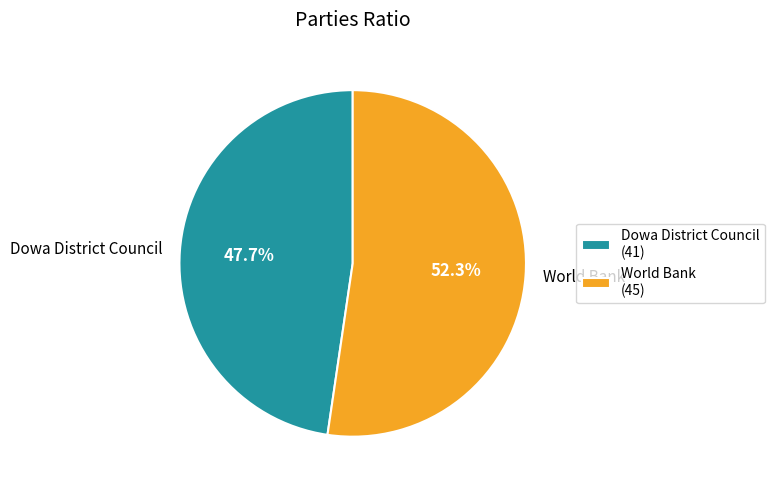

Which category accounts for the majority?

World Bank